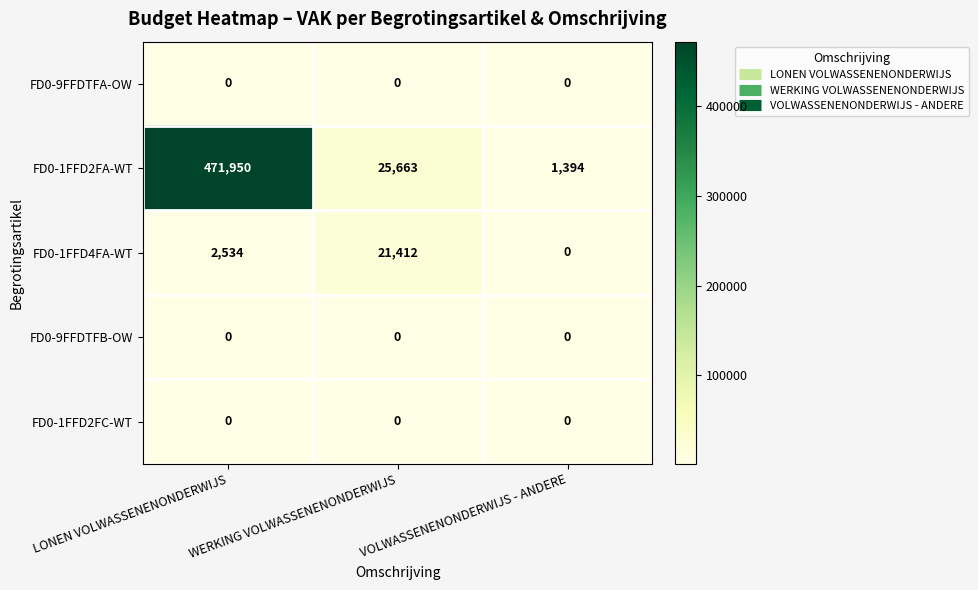

The FD0-1FFD2FC-WT series shows 0 at WERKING VOLWASSENENONDERWIJS. True or false?

True